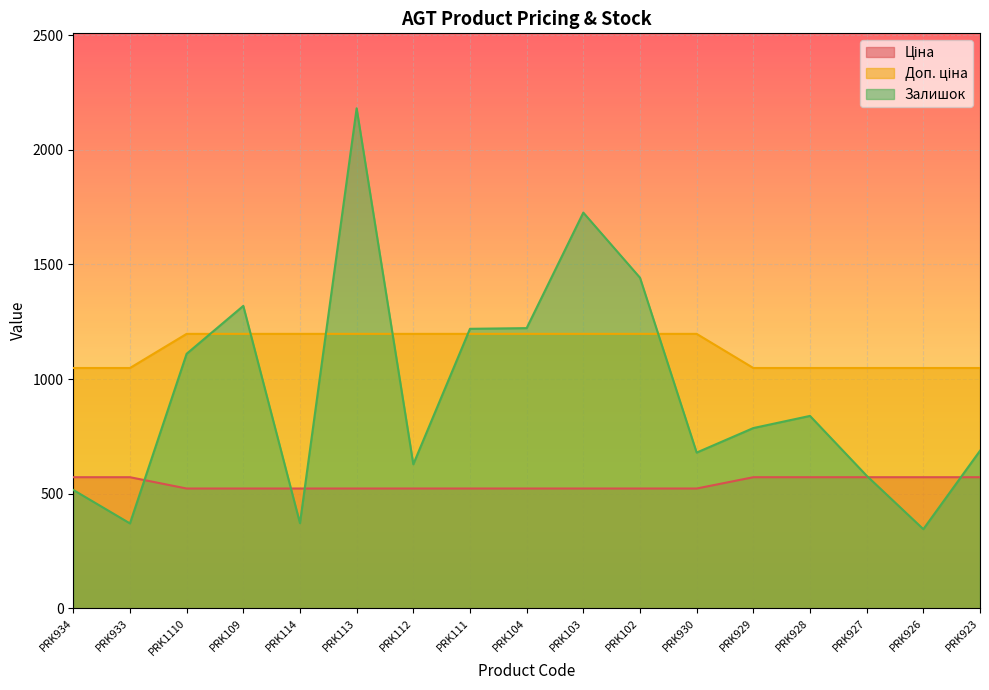

True or false: Ціна and Доп. ціна intersect in this chart.

False